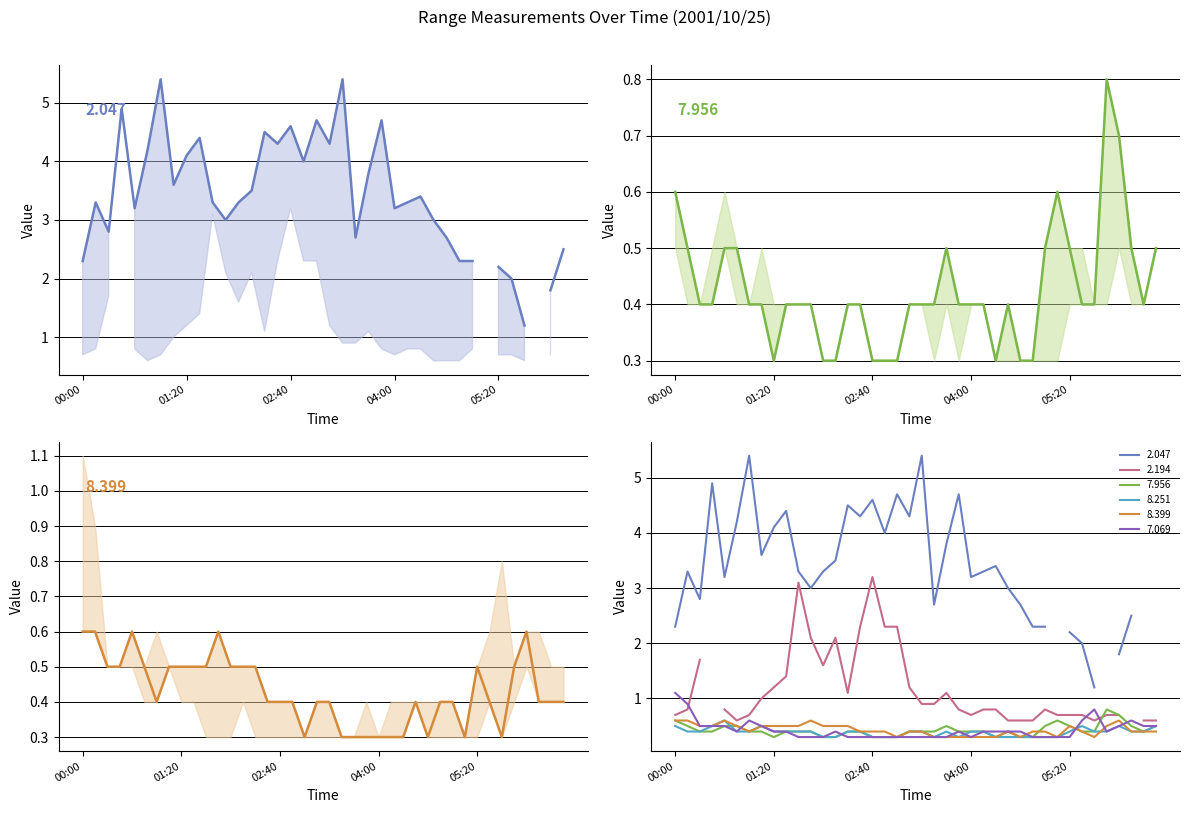

How many 8.399 values are between 0 and 1?

40